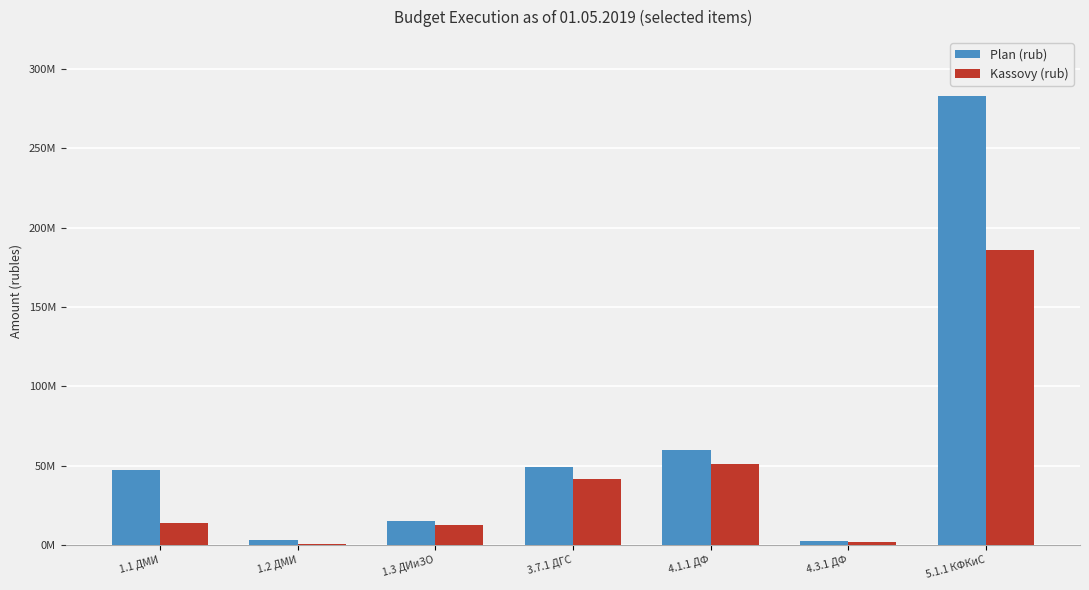

List the series in order of their peak value, highest first.

Plan (rub), Kassovy (rub)